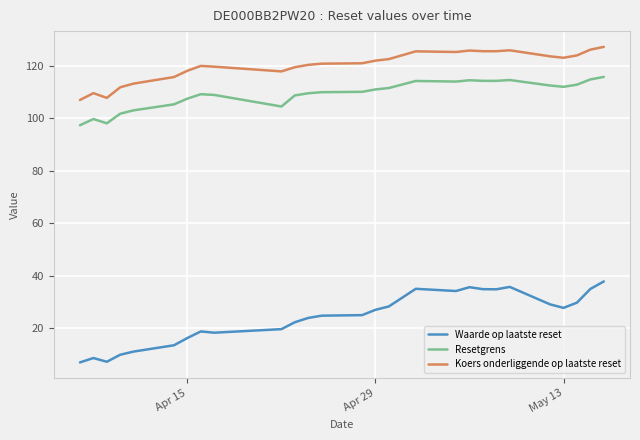

What are all the series names shown in the legend?

Waarde op laatste reset, Resetgrens, Koers onderliggende op laatste reset